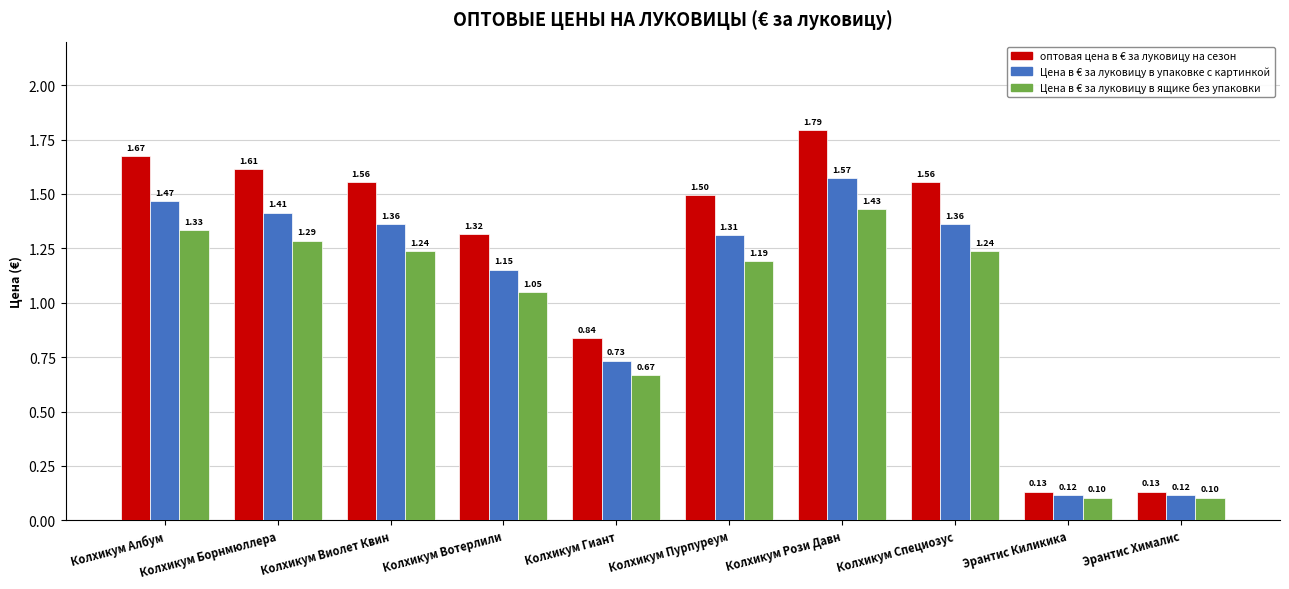

What is the spread (max minus min) of values at Колхикум Специозус?

0.3